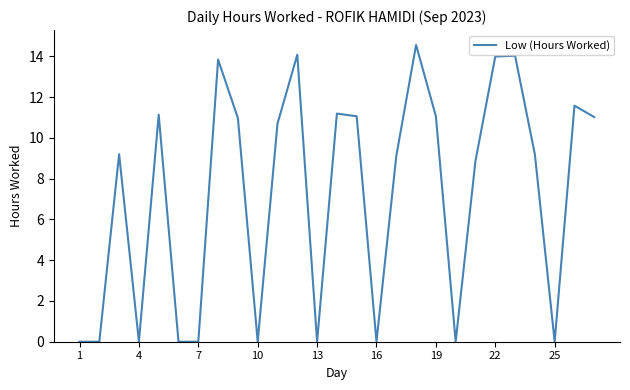

Count the number of categories in the chart.

27